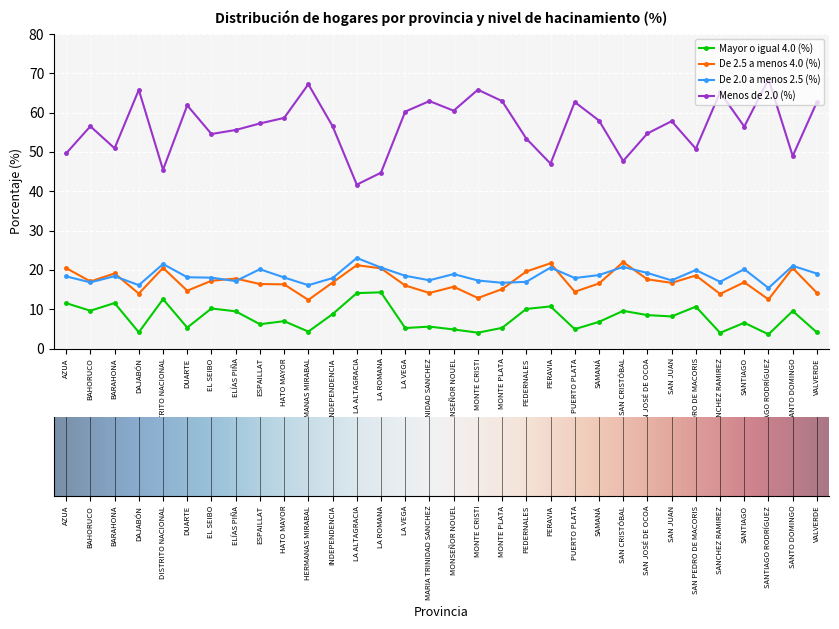

What is the difference between the maximum and second lowest values in the Mayor o igual 4.0 (%) series?

10.3